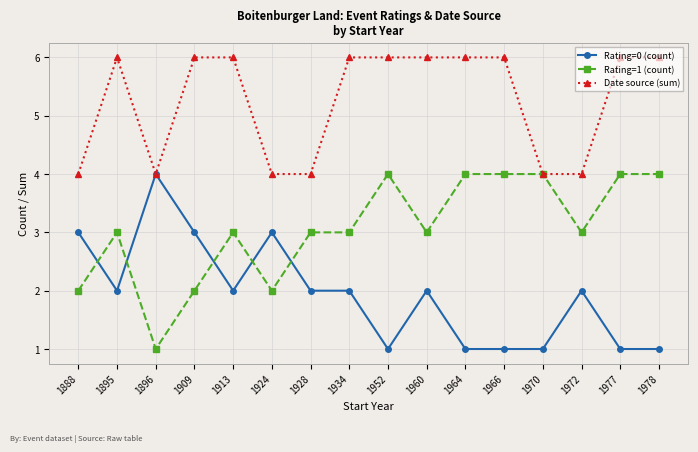

What is the spread (max minus min) of values at 1952?

5